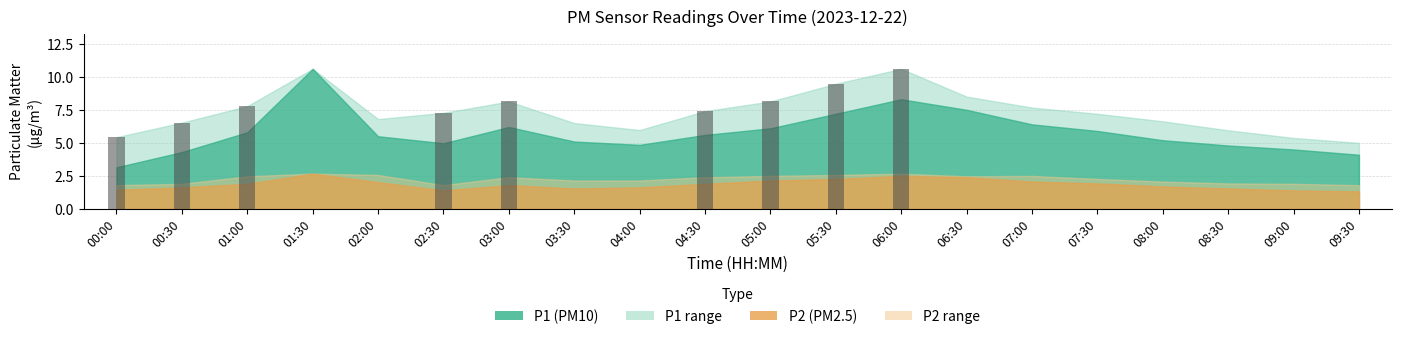

How many groups of bars are there?

20